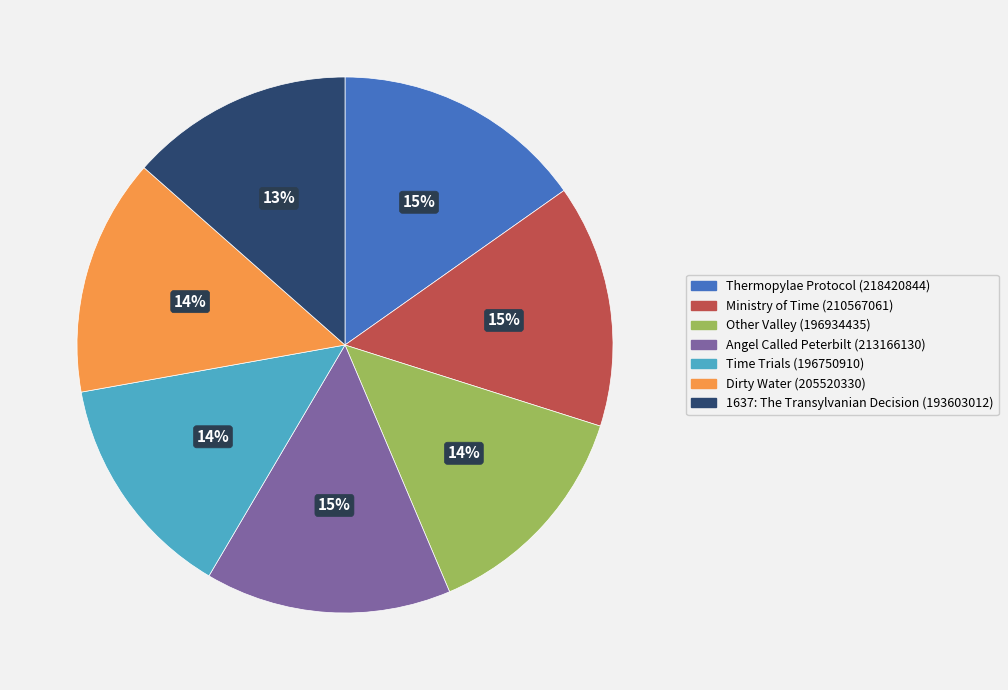

How many segments does this pie chart have?

7